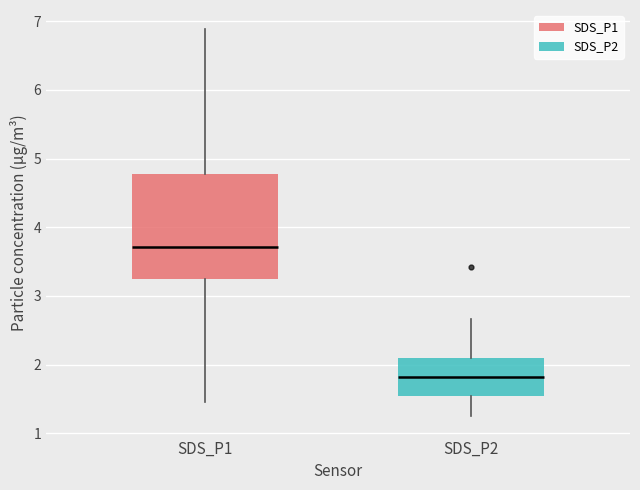

Reading left to right, read every box against the y-axis: the position of its median line, the range the box covers, and the ends of its whiskers. The values are not printed on the chart, so give them approximately, as read against the axis.

SDS_P1: median 3.7, box 3.2 to 4.8, whiskers 1.5 to 6.9
SDS_P2: median 1.8, box 1.6 to 2.1, whiskers 1.3 to 2.7